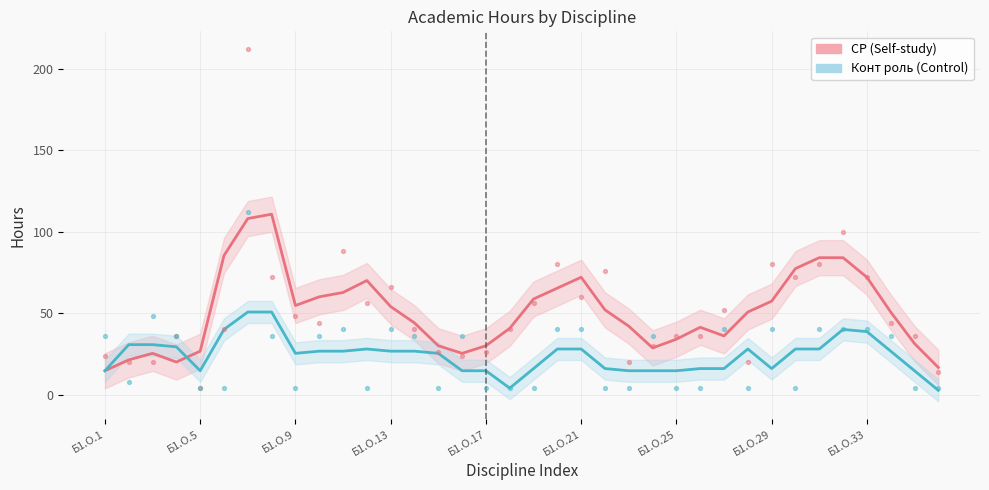

Which series contains the lowest Y value?

Конт роль